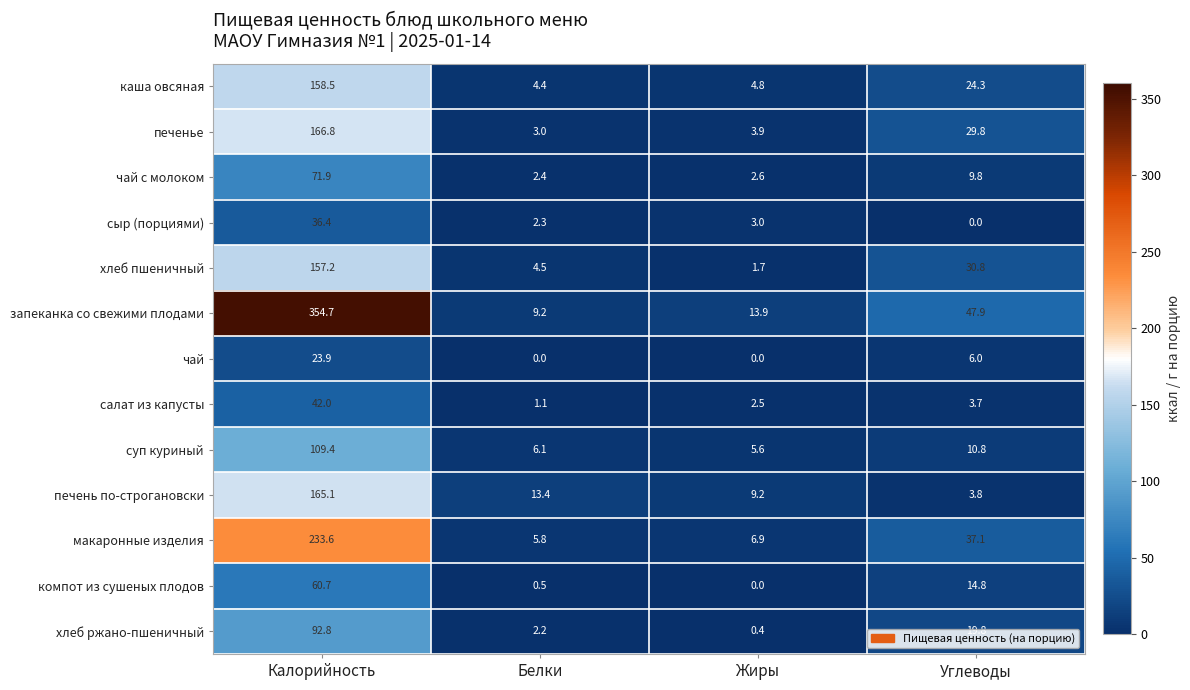

Rank the series at Белки from highest to lowest value.

печень по-строгановски, запеканка со свежими плодами, суп куриный, макаронные изделия, хлеб пшеничный, каша овсяная, печенье, чай с молоком, сыр (порциями), хлеб ржано-пшеничный, салат из капусты, компот из сушеных плодов, чай